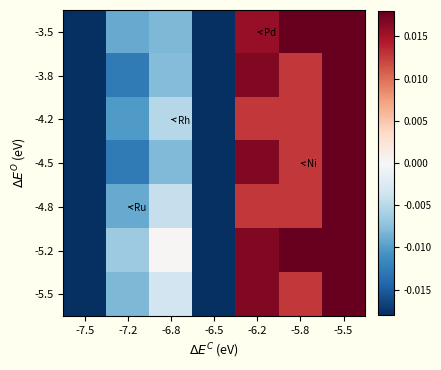

Count the number of data series in this chart.

7